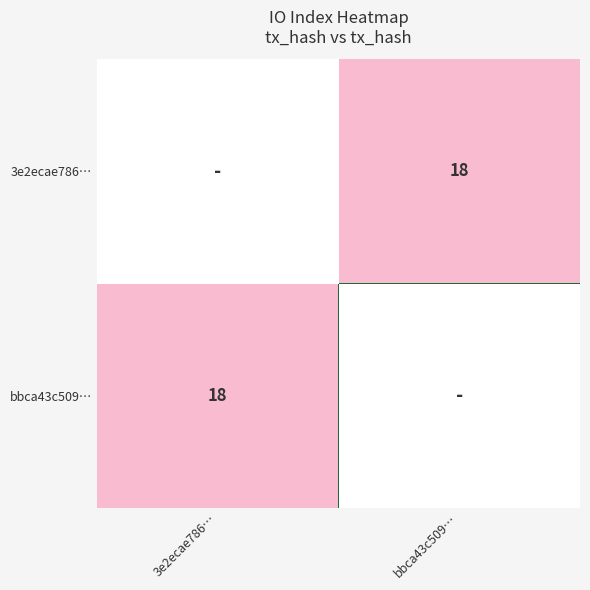

The value of 3e2ecae786… at bbca43c509… is 18. True or false?

True